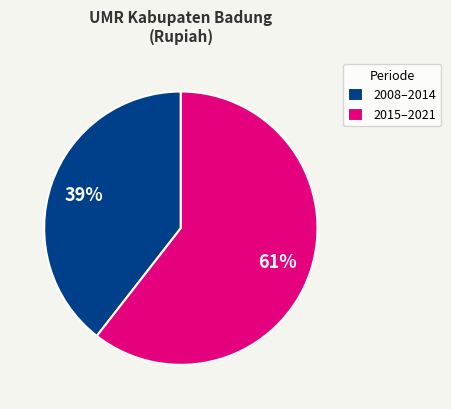

Combined, do 2015–2021 and 2008–2014 account for over 50%?

Yes